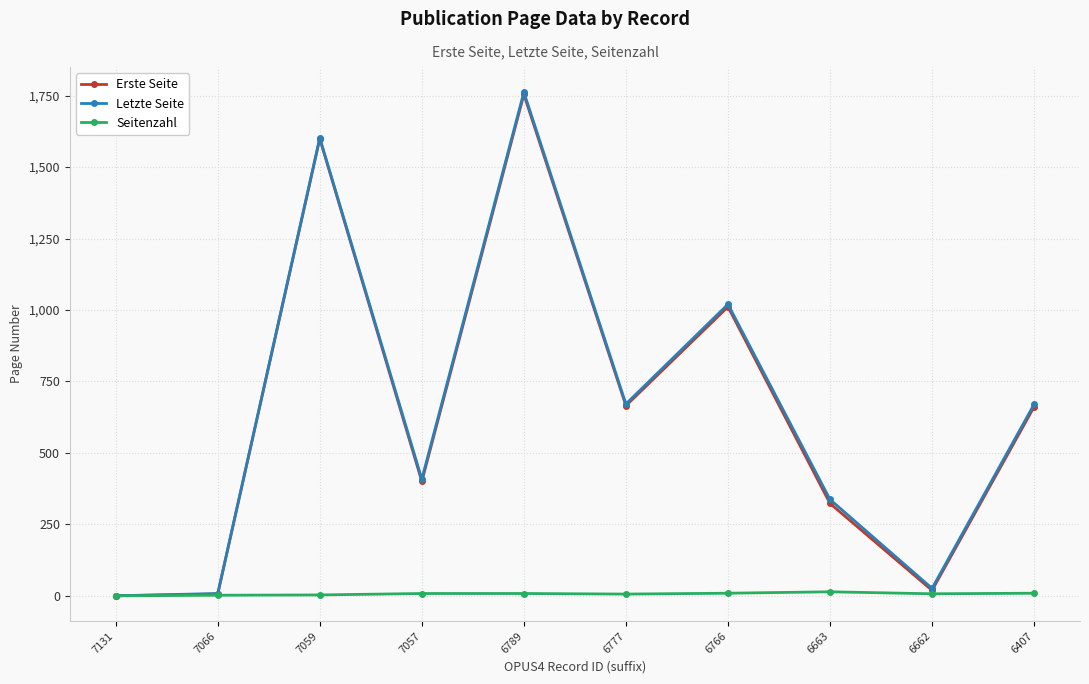

Is it true that Letzte Seite equals 123 at 7057?

False